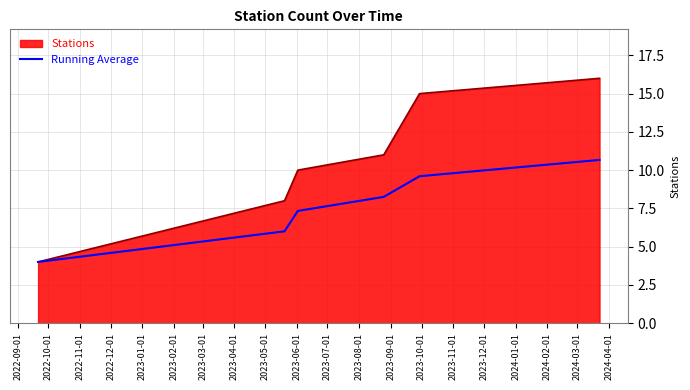

Which series has the largest range (max minus min)?

Stations